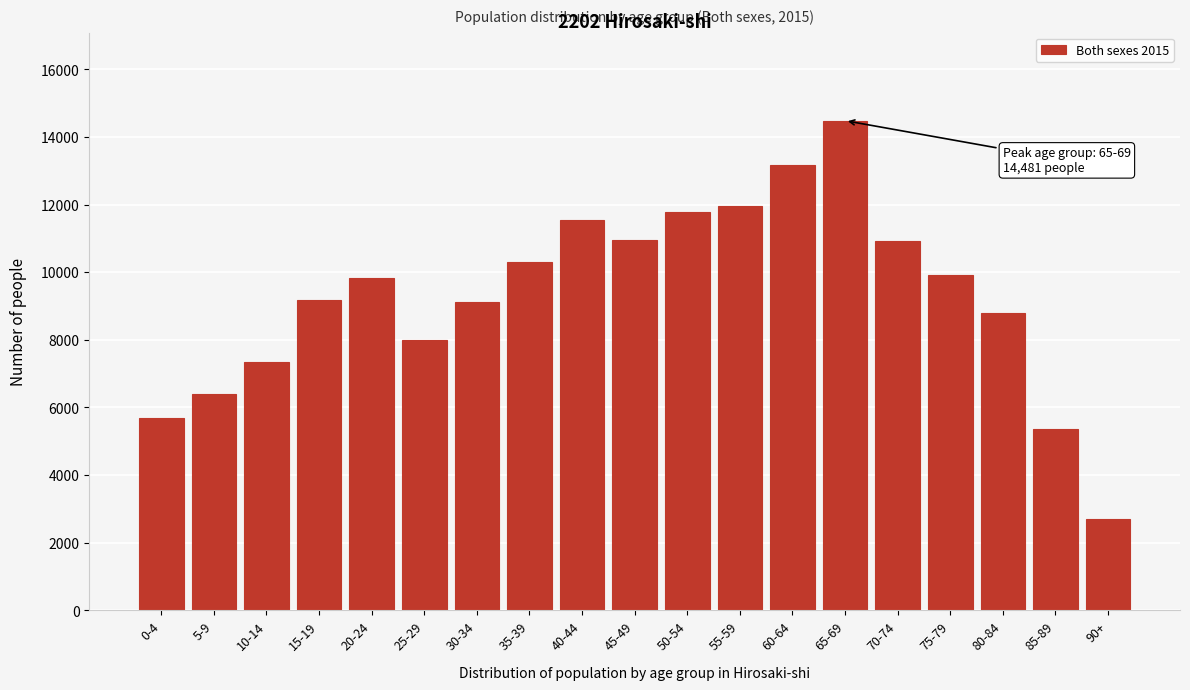

What is the value of the 13th bar from the left?

13176